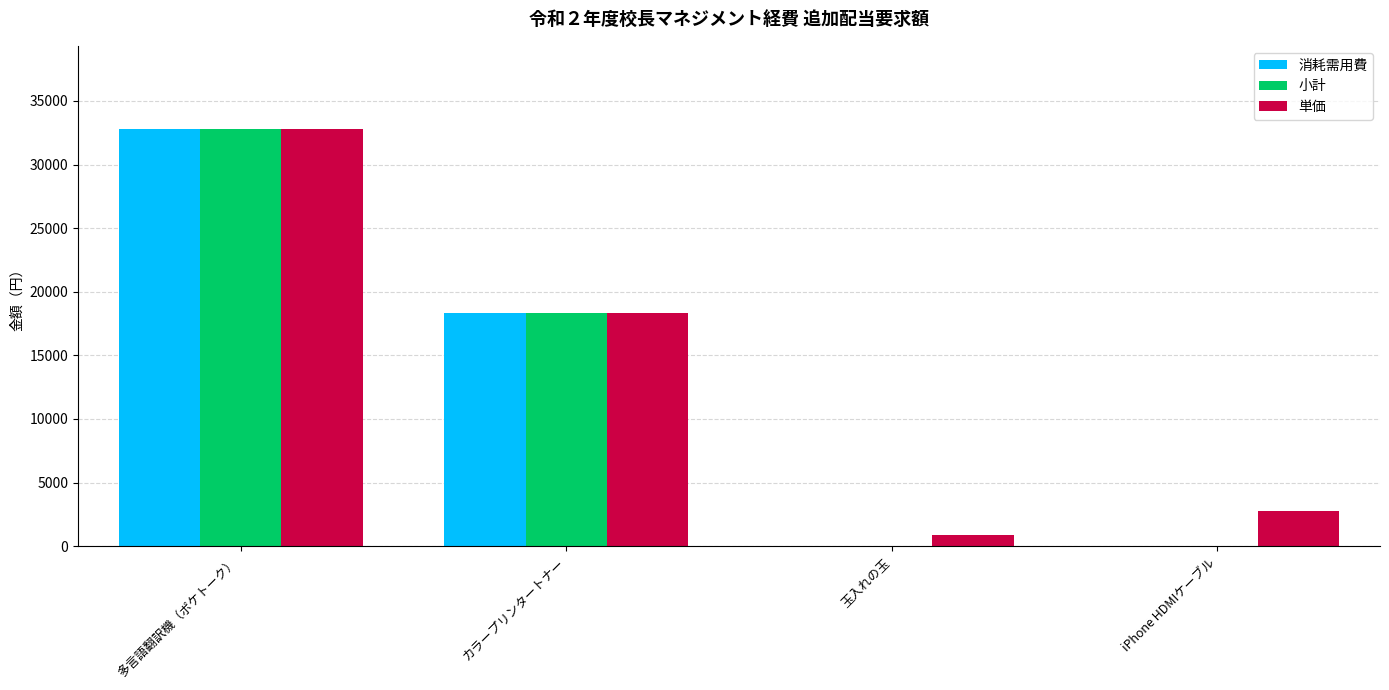

Which series has the largest total across all categories?

単価